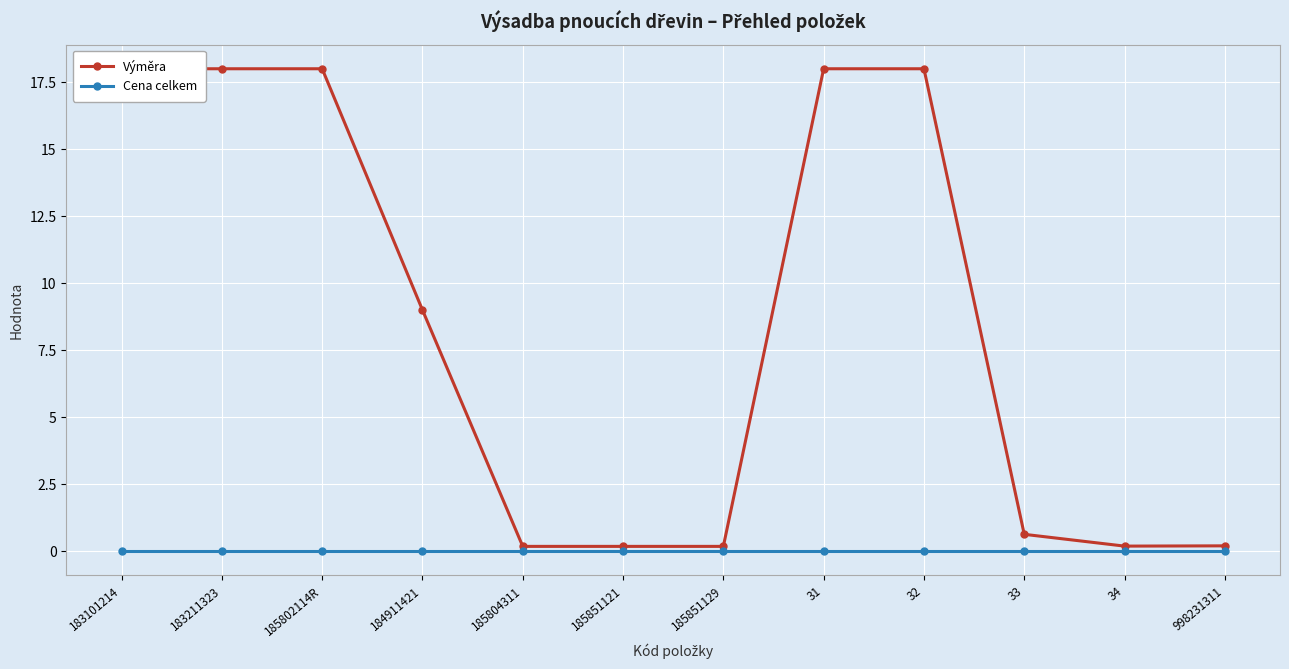

What is the value of the Výměra point at the 2nd from the left?

18.0